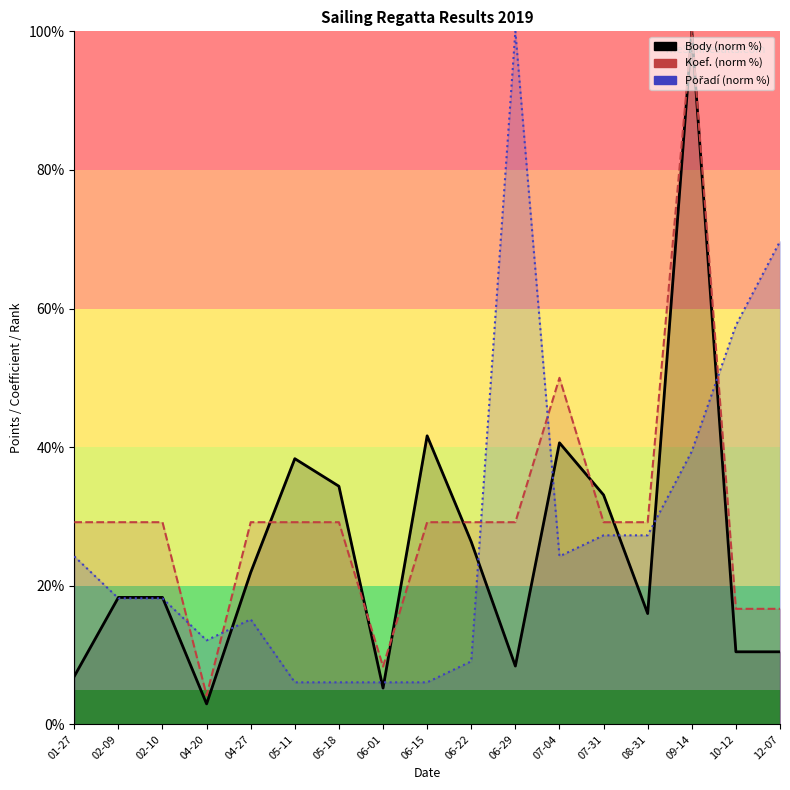

What is the label of the 10th point from the left?

06-22